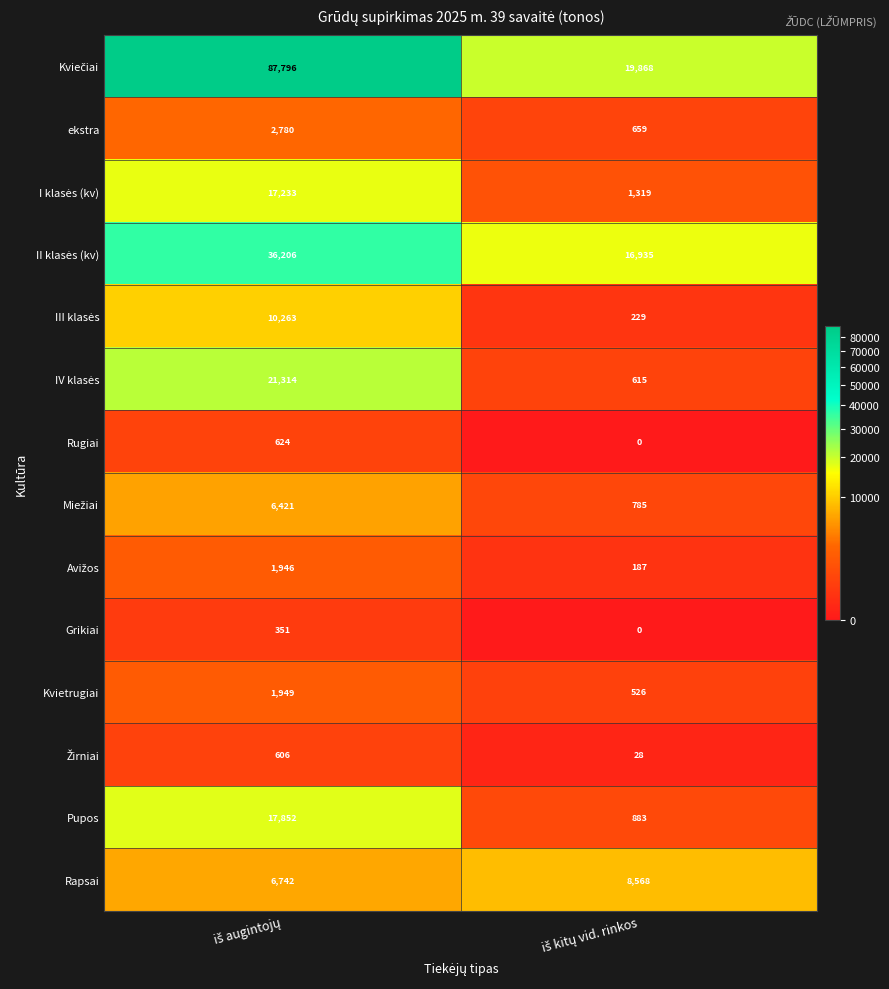

What is the maximum value shown in the chart?

87796